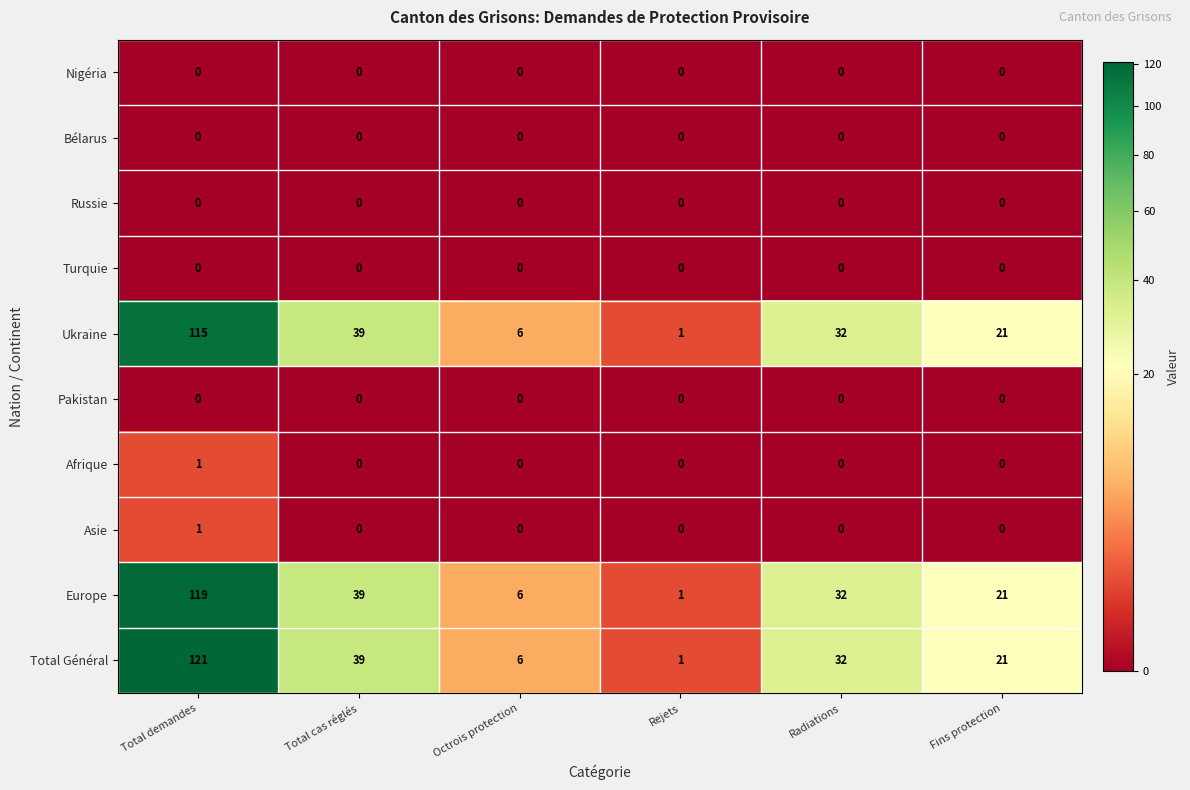

What is the difference between the highest and lowest values at Radiations?

32